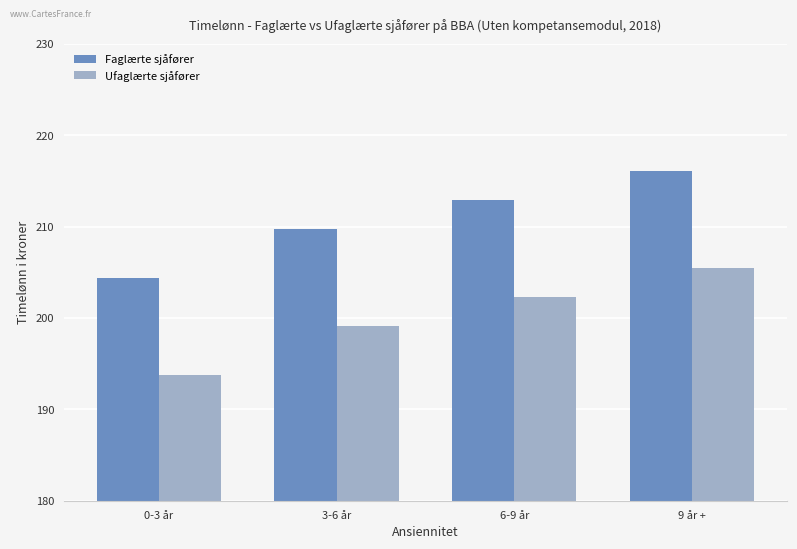

At 6-9 år, list the series in order from smallest to largest.

Ufaglærte sjåfører, Faglærte sjåfører